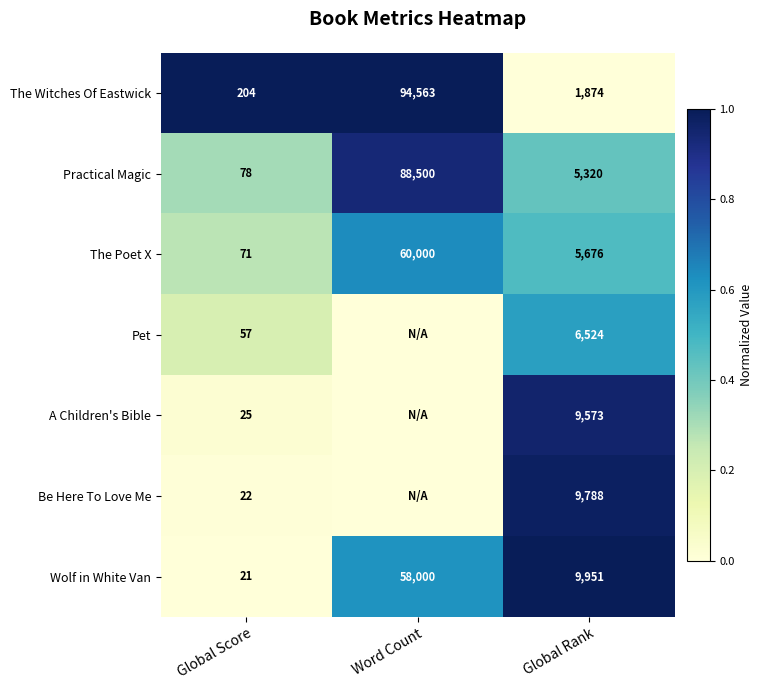

What is the difference between the A Children's Bible values at Global Score and Global Rank?

9548